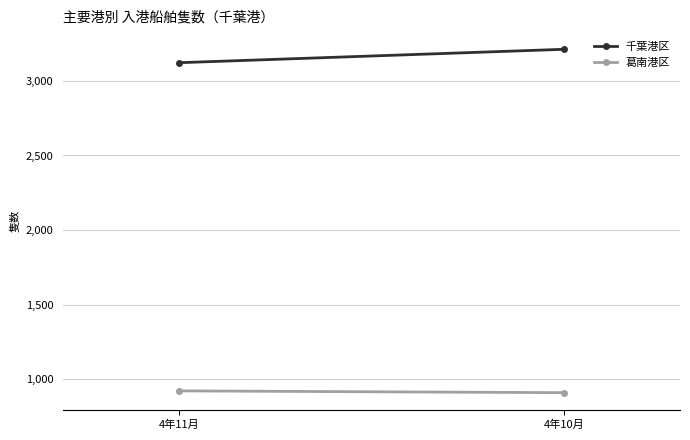

What is the total value across all series at 4年11月?

4044